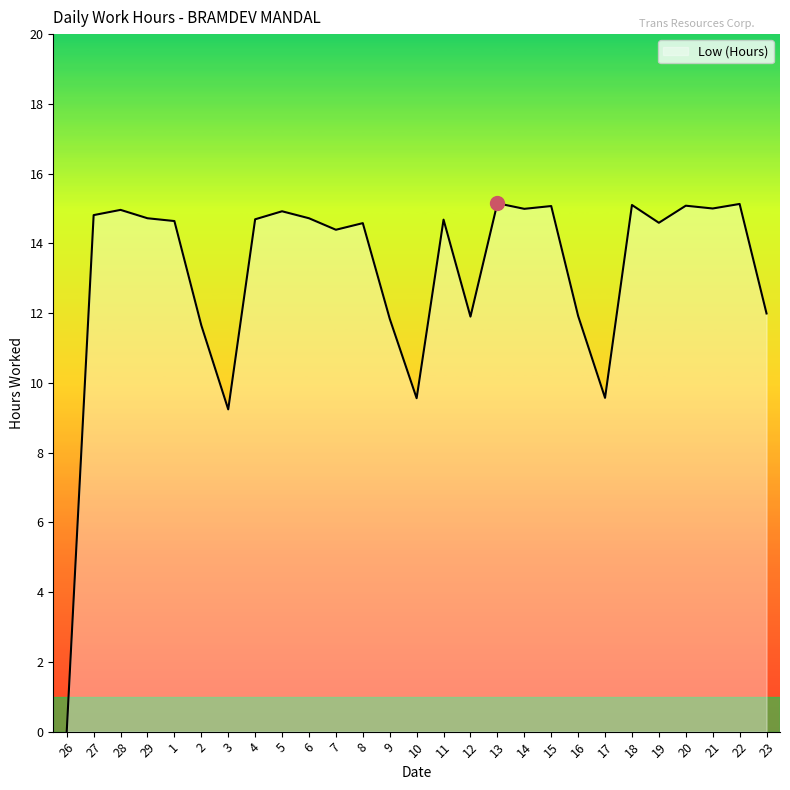

The value at 26 is -8.2. True or false?

False